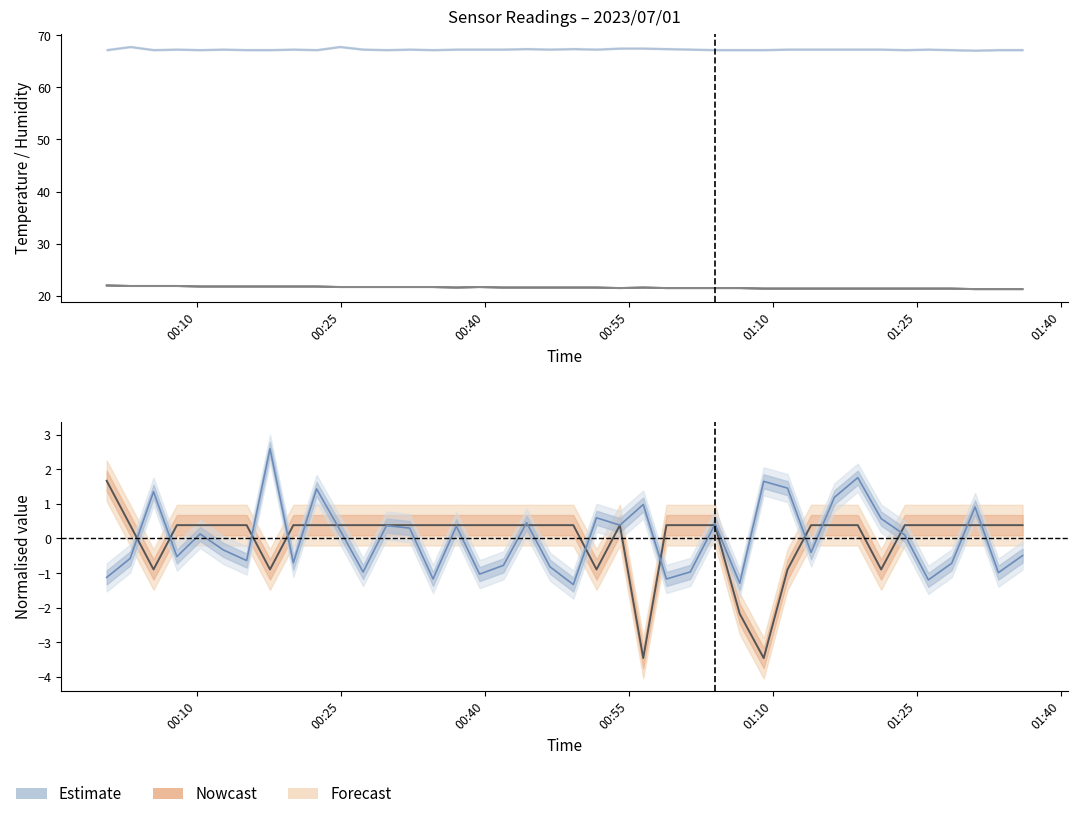

What is the difference between the maximum and minimum values in the Temp lower series?

0.7